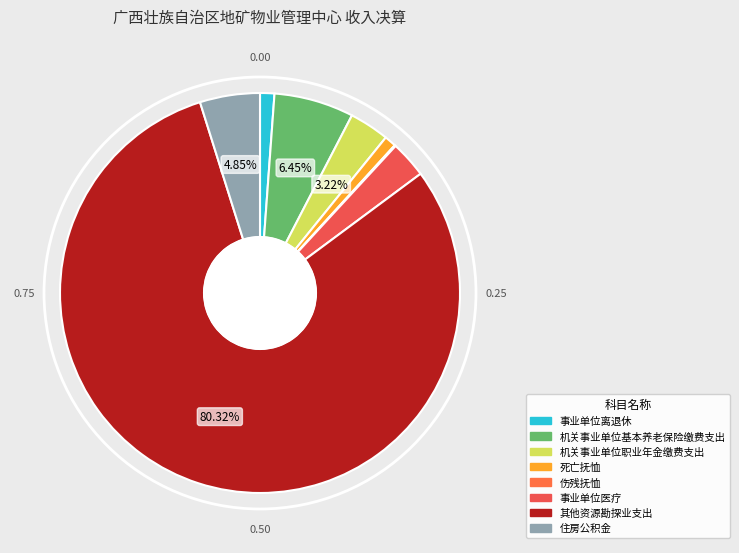

Is the sum of 死亡抚恤 and 机关事业单位基本养老保险缴费支出 greater than half?

No